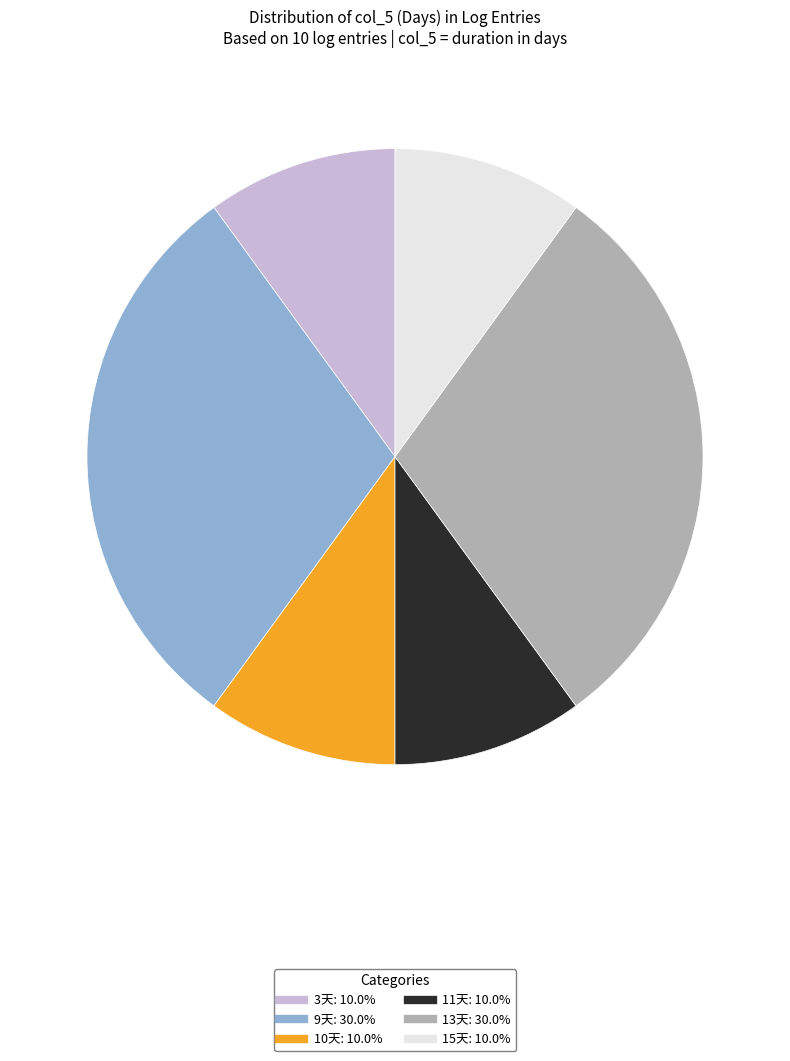

What is the ratio of the value at 15天 to the value at 13天?

0.3